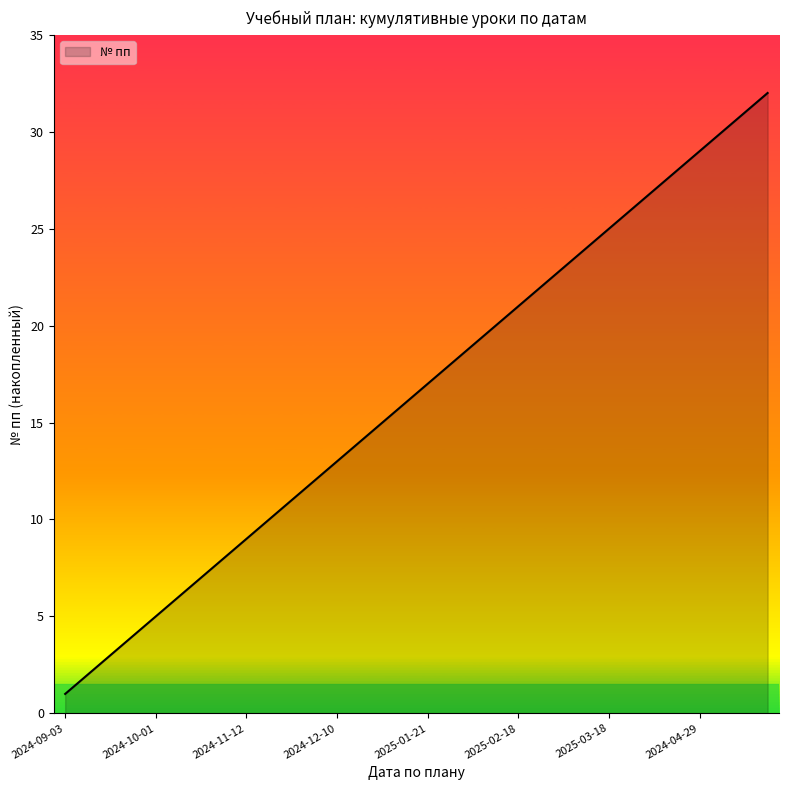

What is the greatest value displayed?

32